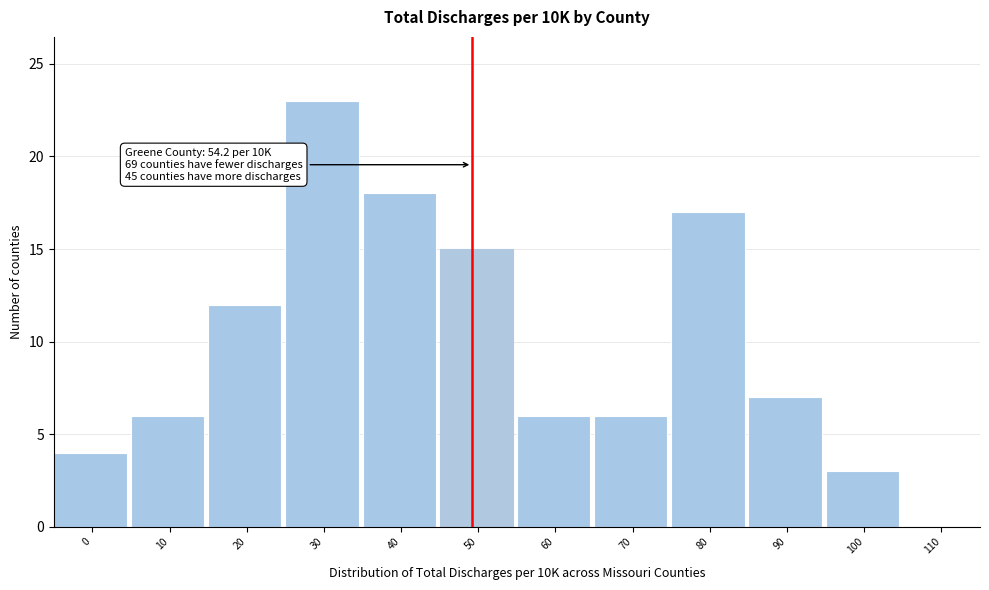

Reading left to right, list all the values displayed in this chart.

0=4	10=6	20=12	30=23	40=18	50=15	60=6	70=6	80=17	90=7	100=3	110=0